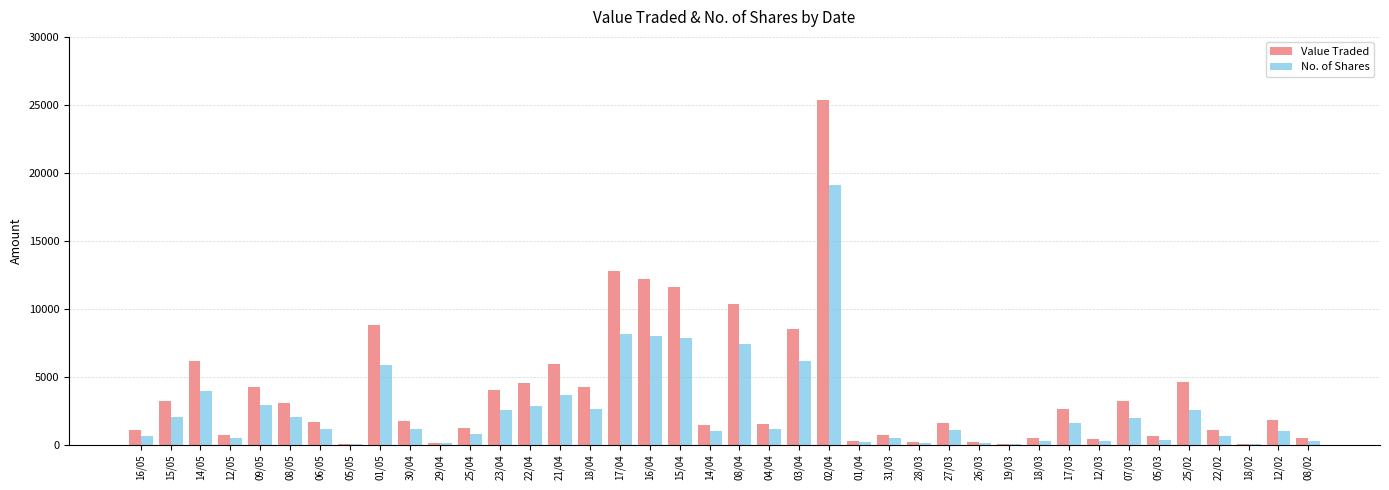

At which category is the sum across all series the highest?

02/04